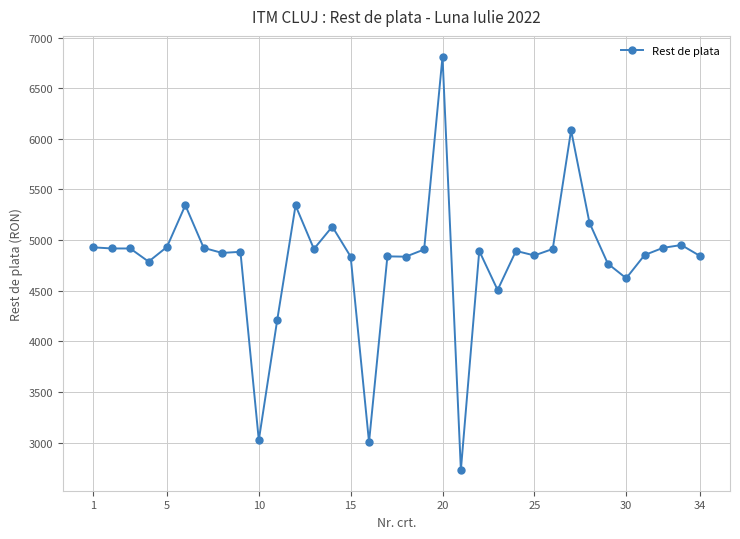

What is the value of the 32nd point from the left?

4923